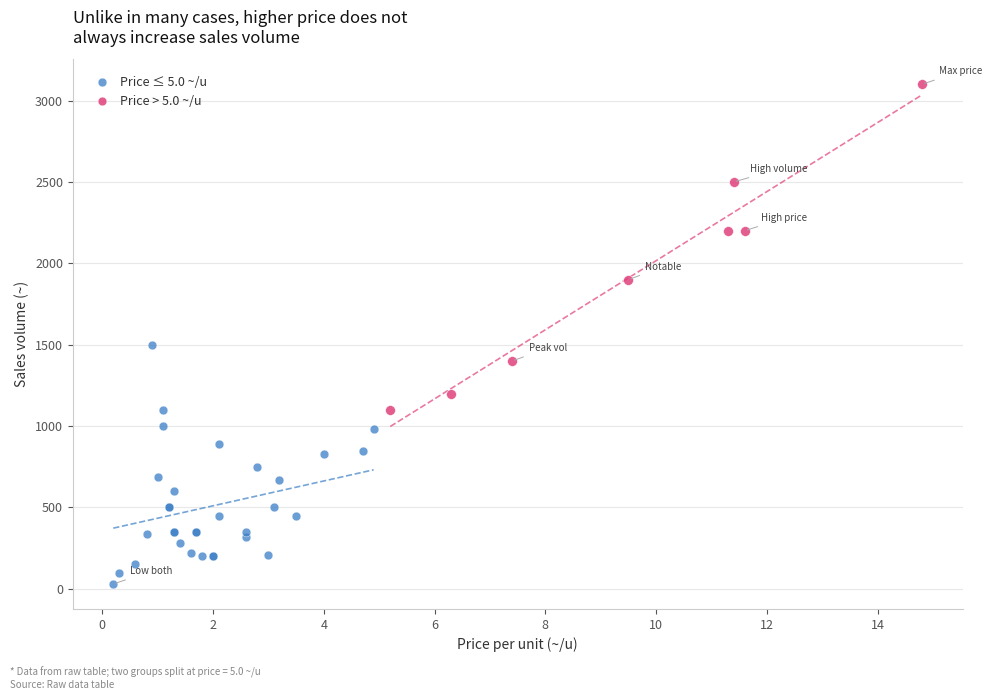

Which series contains the highest Y value?

Price > 5.0 ~/u